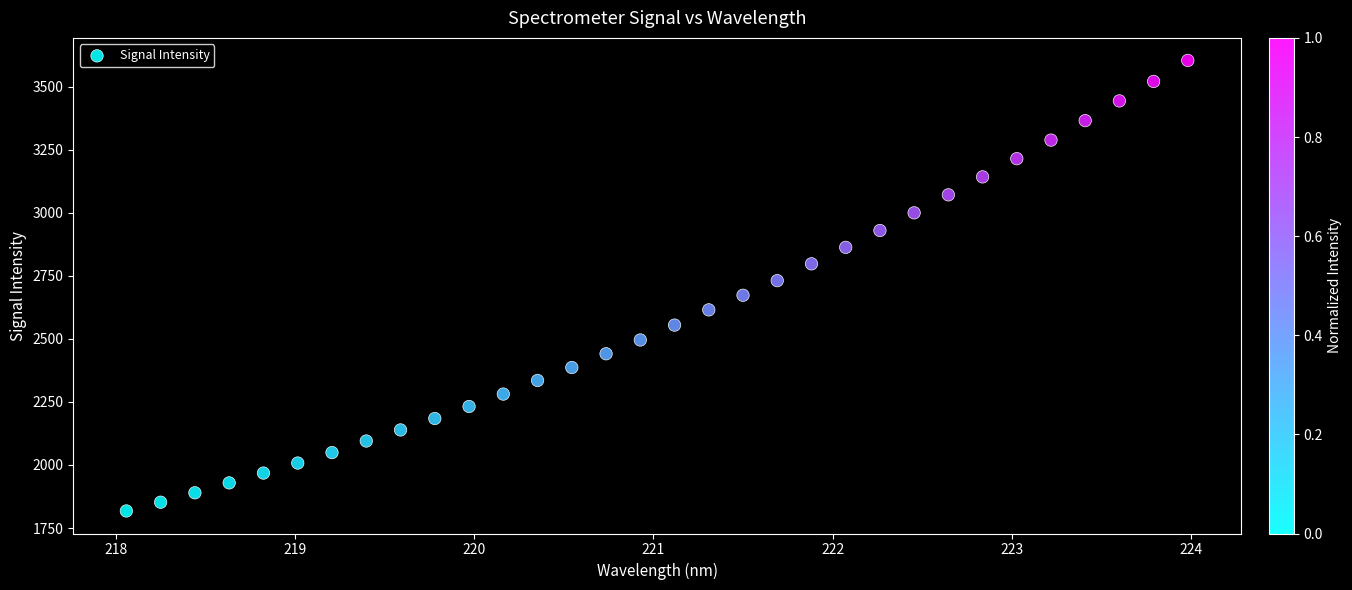

What is the range of X values (max minus min)?

5.9